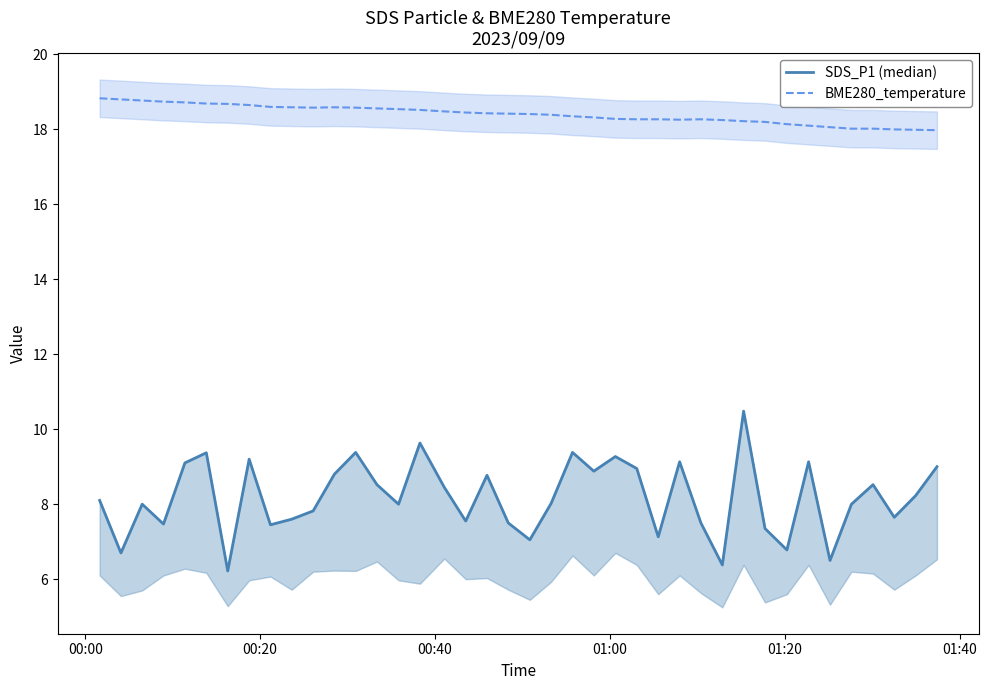

What is the highest value of the BME280_temperature series?

18.8